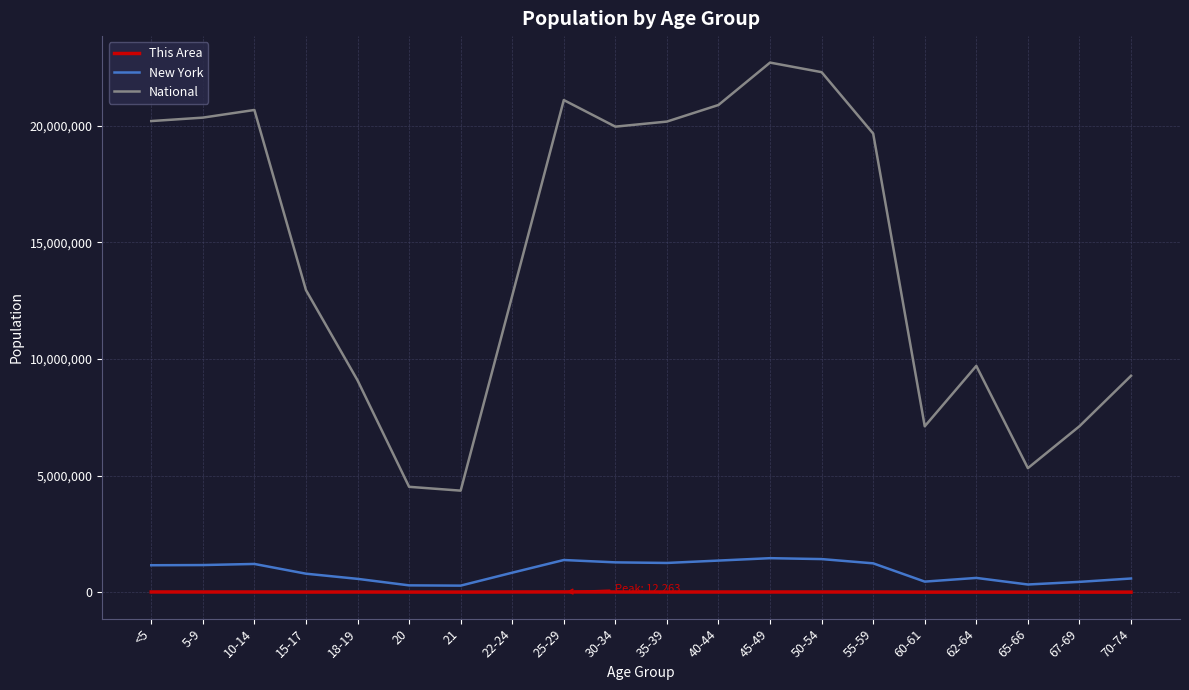

How many lines are shown in the chart?

3